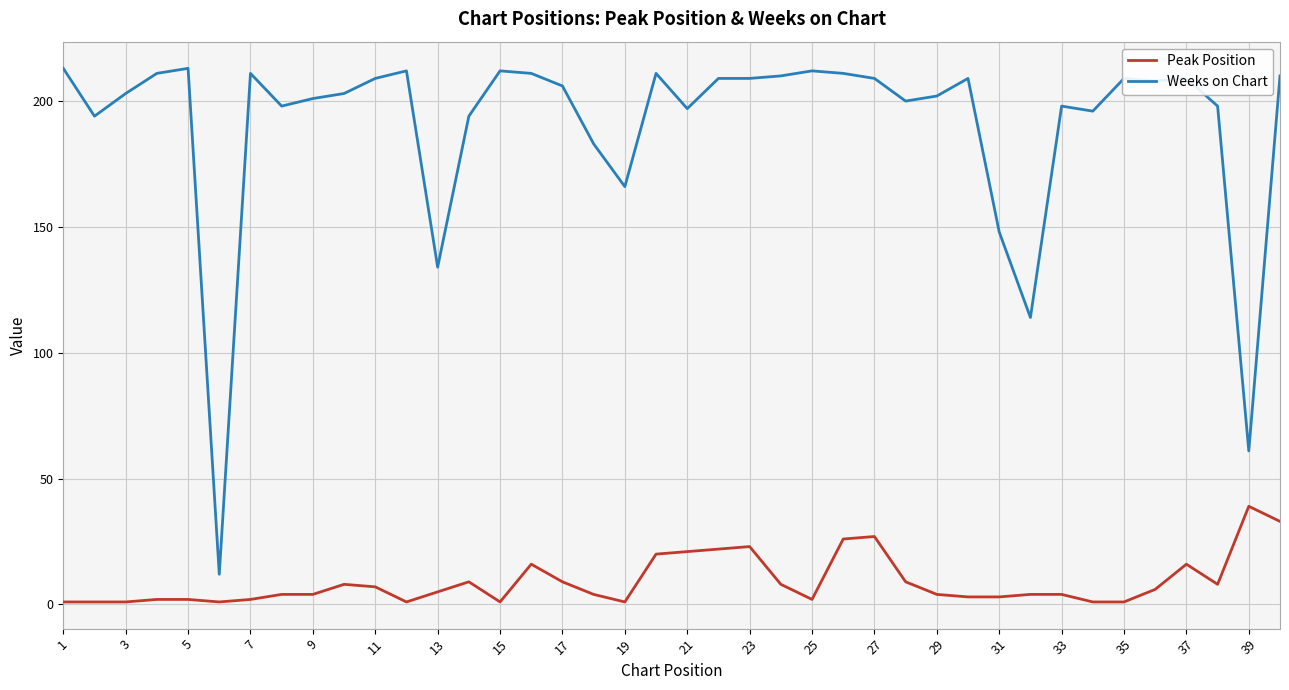

What is the maximum value for Weeks on Chart?

213